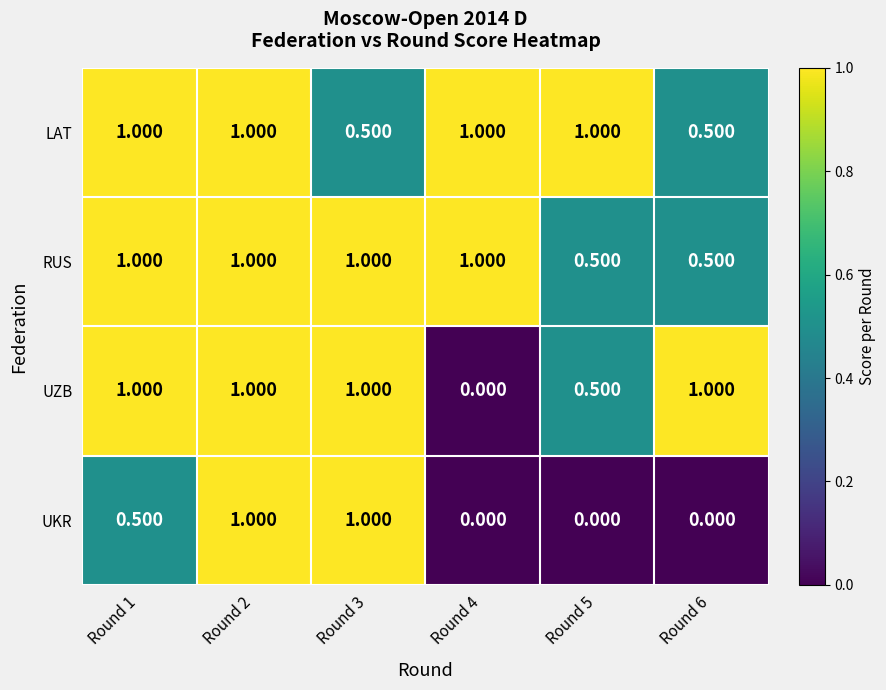

Which series changed the most between Round 2 and Round 6?

UKR